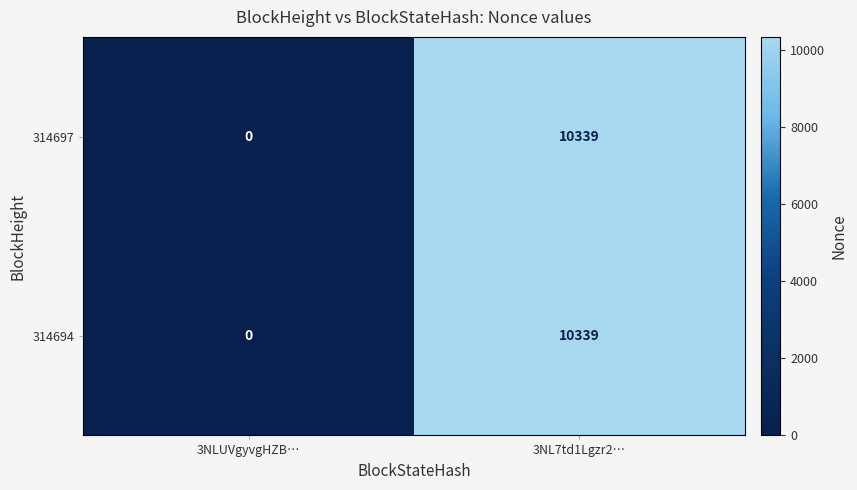

What is the average value of the 314697 series?

5170